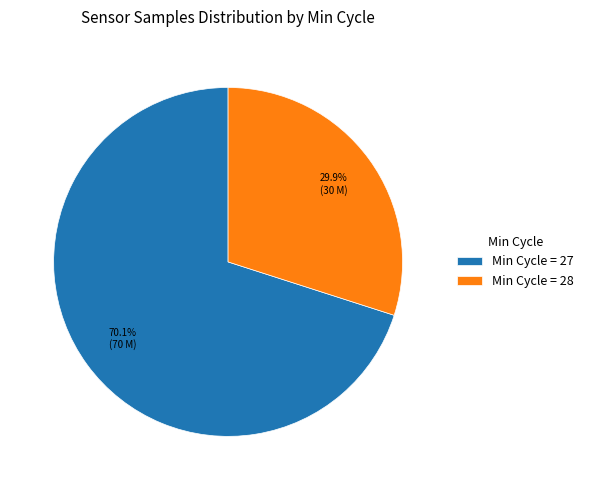

Which category has the smallest portion of the pie?

Min Cycle = 28